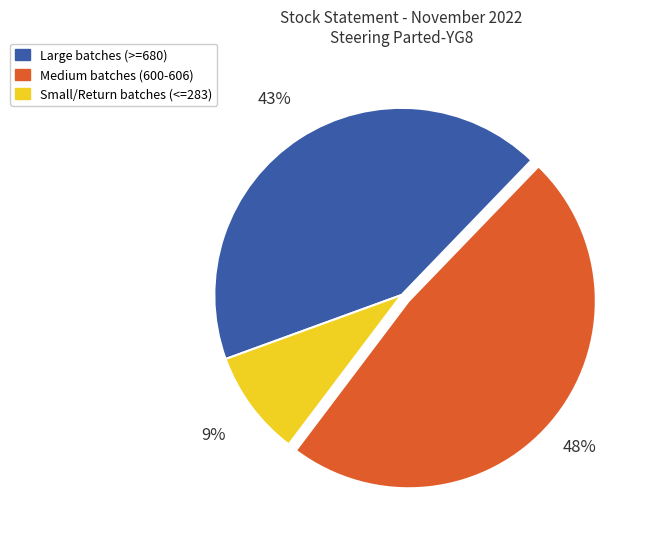

To the nearest percent, what is the average slice percentage?

33%